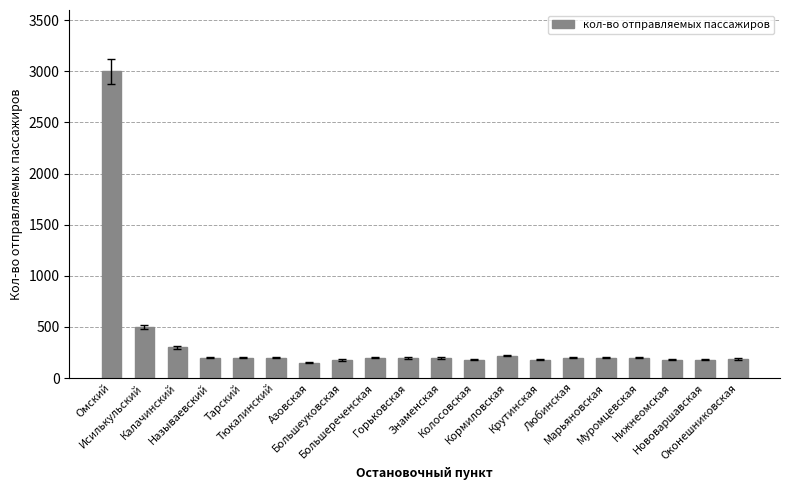

What is the smallest value displayed?

150